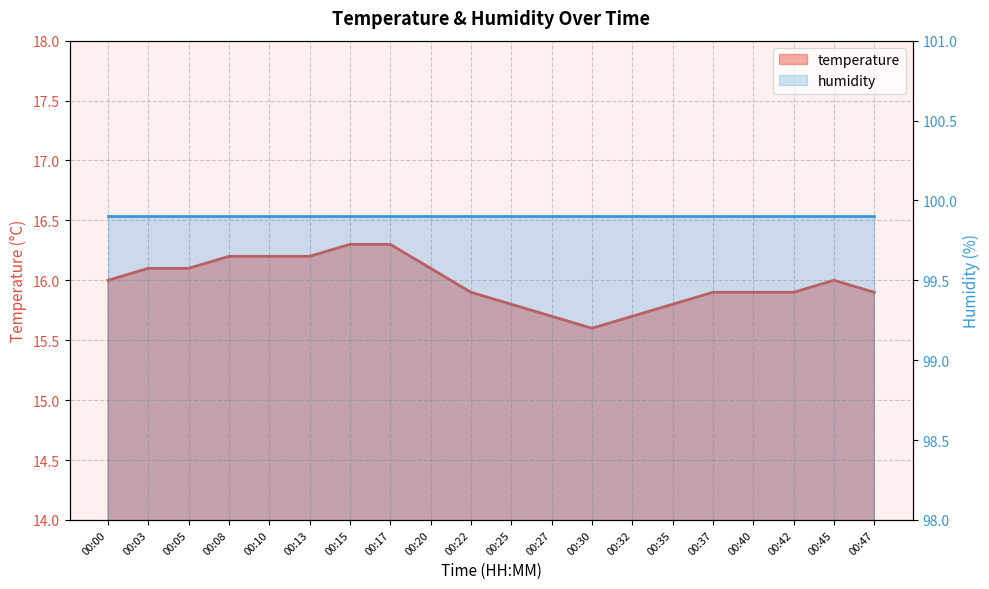

What is the change in value from 00:27 to 00:45?

+0.3